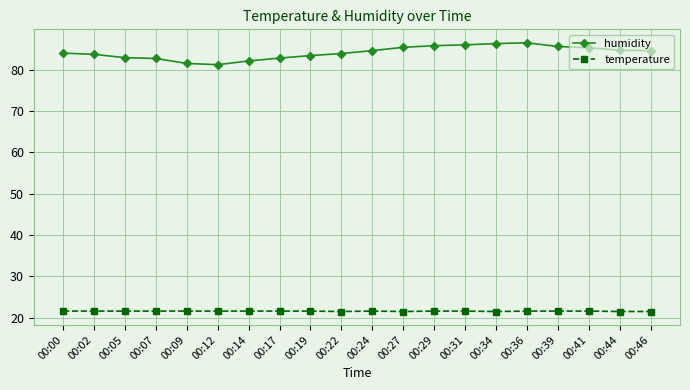

The temperature series shows 6.2 at 00:29. True or false?

False